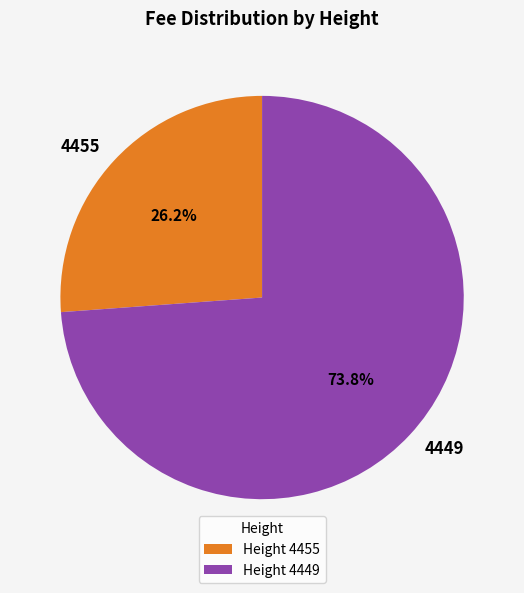

Between 4449 and 4455, which is larger?

4449